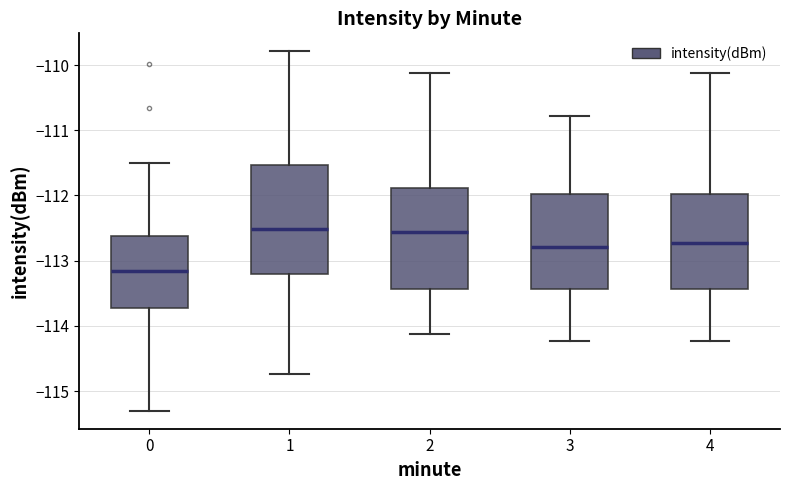

Reading left to right, transcribe this box plot: for each box, give where its median line is, the range the box spans, and where its two whiskers end, as read against the y-axis. The values are not printed on the chart, so give them approximately, as read against the axis.

0: median -113.2, box -113.7 to -112.6, whiskers -115.3 to -111.5
1: median -112.5, box -113.2 to -111.5, whiskers -114.7 to -109.8
2: median -112.6, box -113.4 to -111.9, whiskers -114.1 to -110.1
3: median -112.8, box -113.4 to -112.0, whiskers -114.2 to -110.8
4: median -112.7, box -113.4 to -112.0, whiskers -114.2 to -110.1